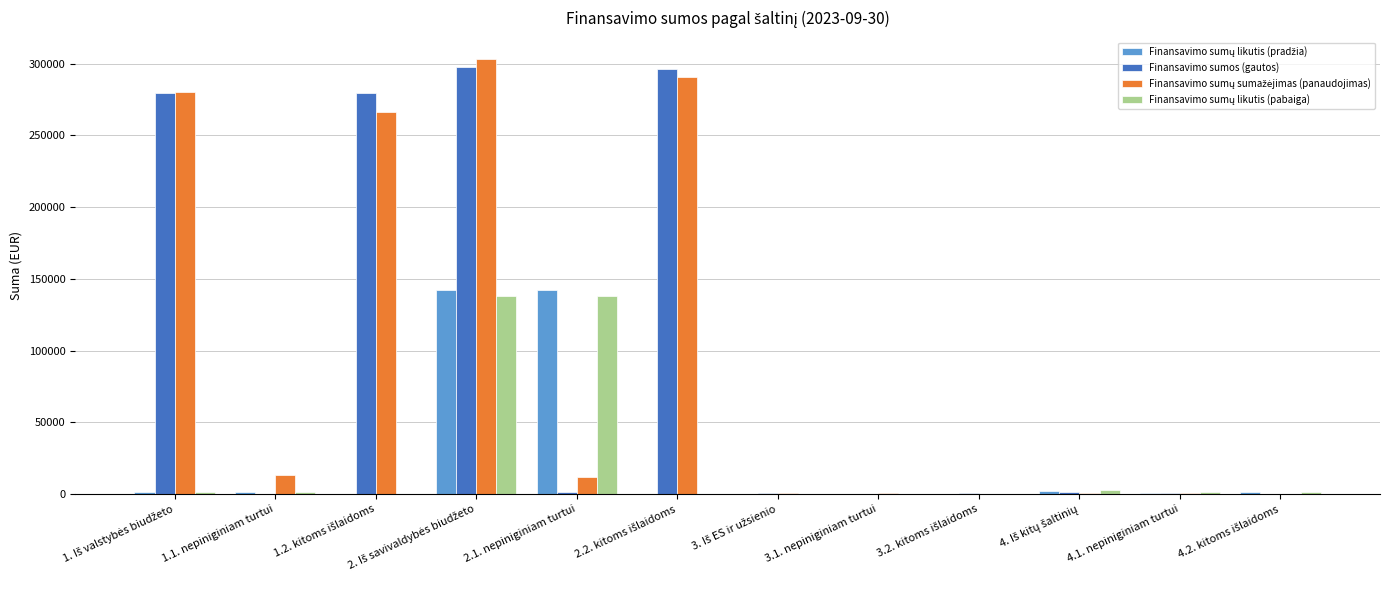

Which label corresponds to the largest value in the chart?

2. Iš savivaldybės biudžeto